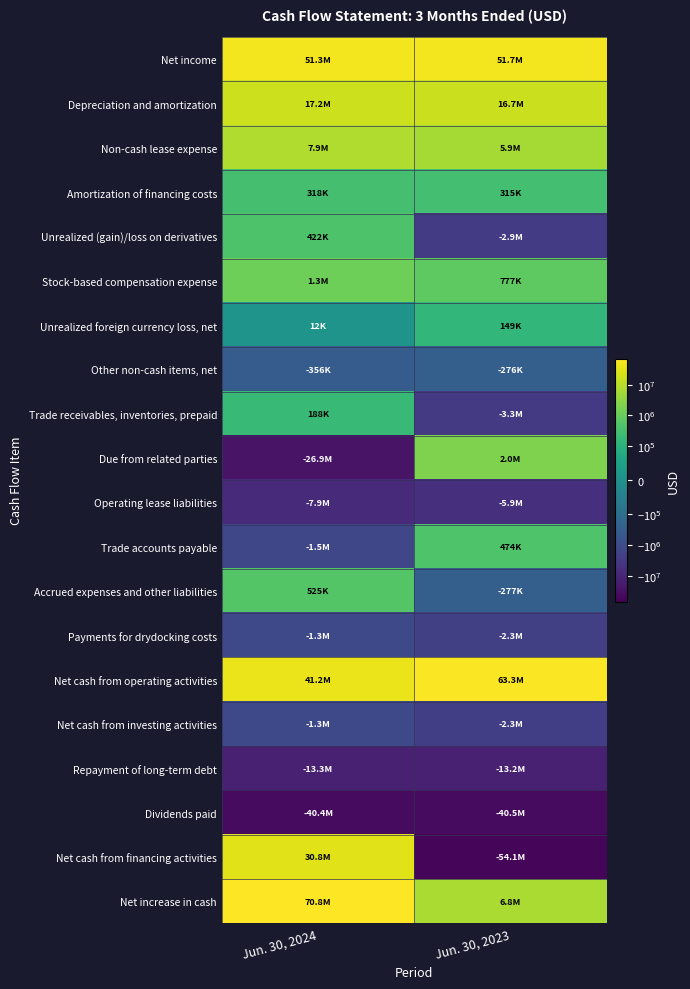

Which series changed the most between Jun. 30, 2024 and Jun. 30, 2023?

Net cash from financing activities